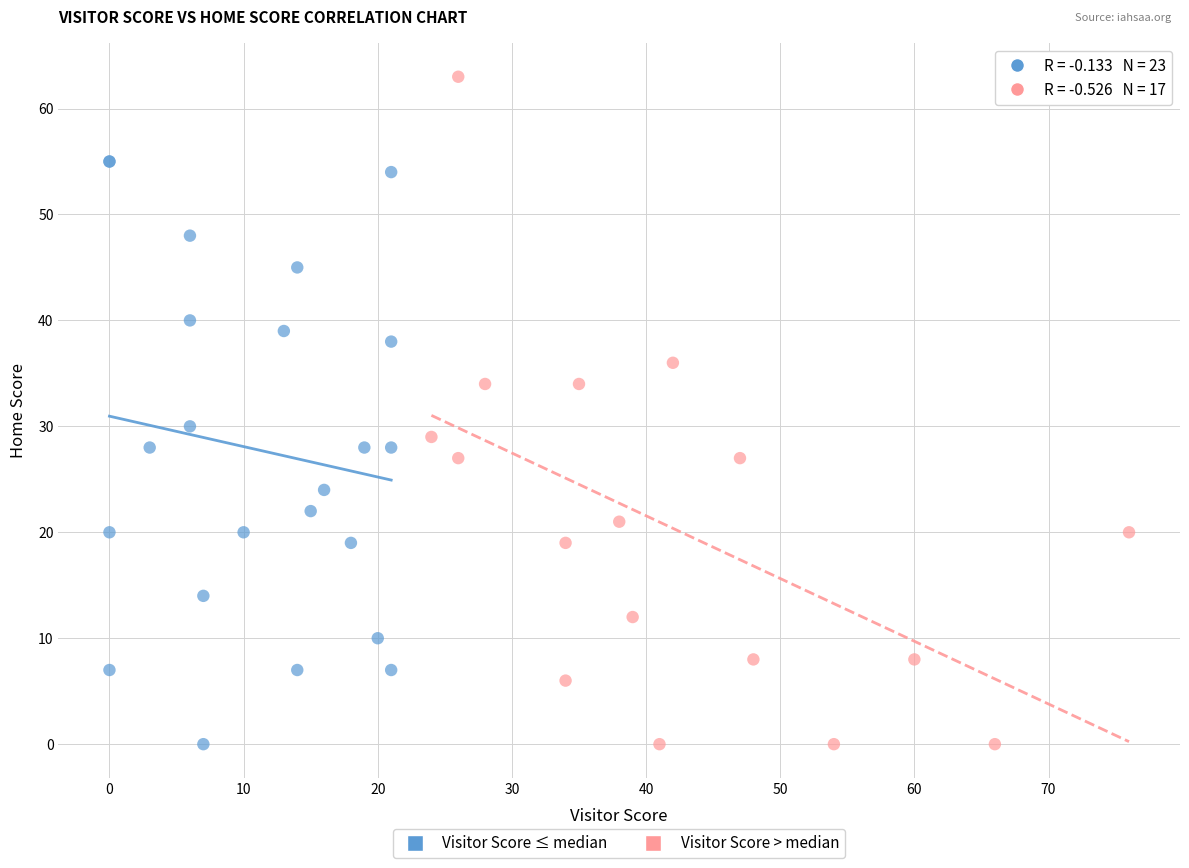

Which series has the largest Y range (max minus min)?

Visitor Score > median